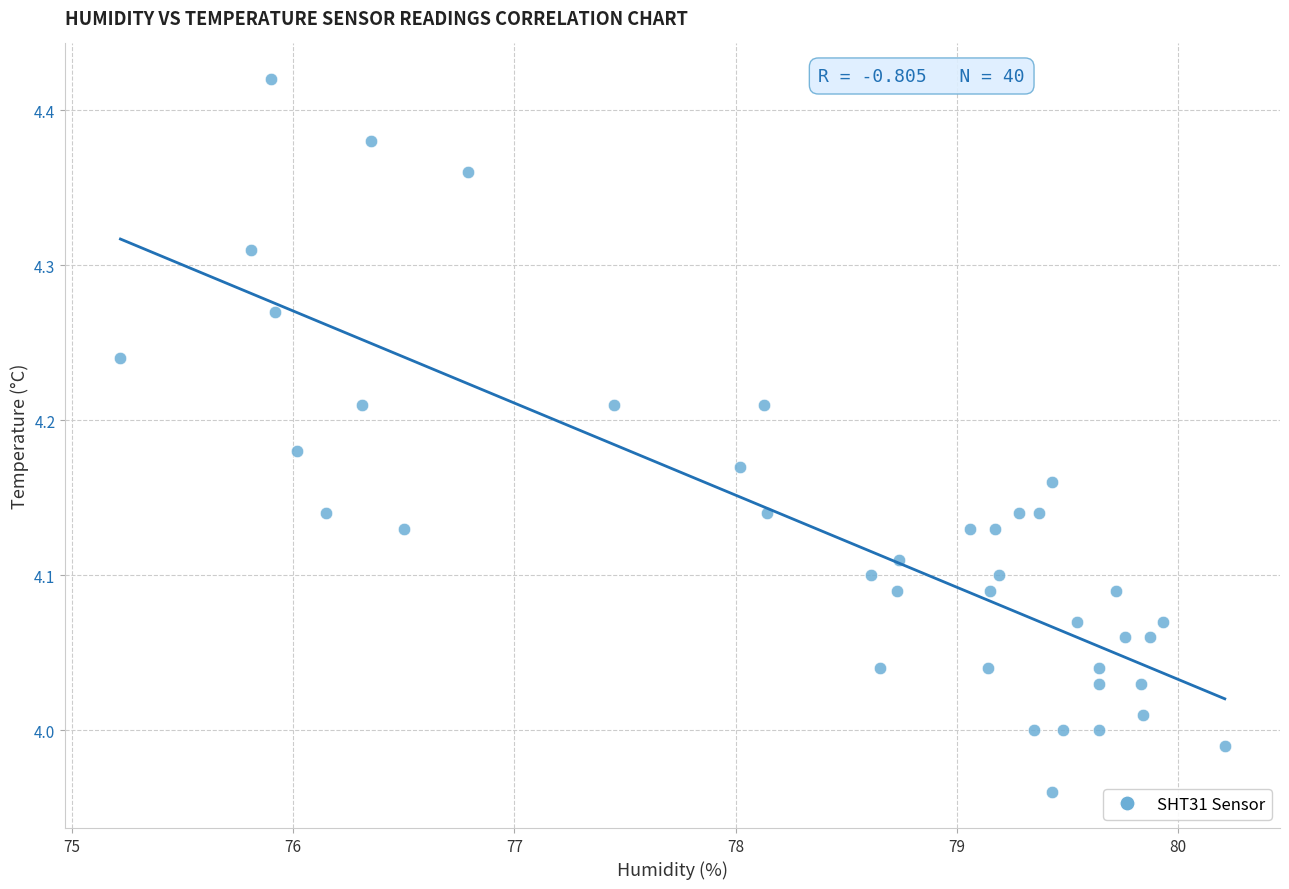

What is the range of Y values (max minus min)?

0.5